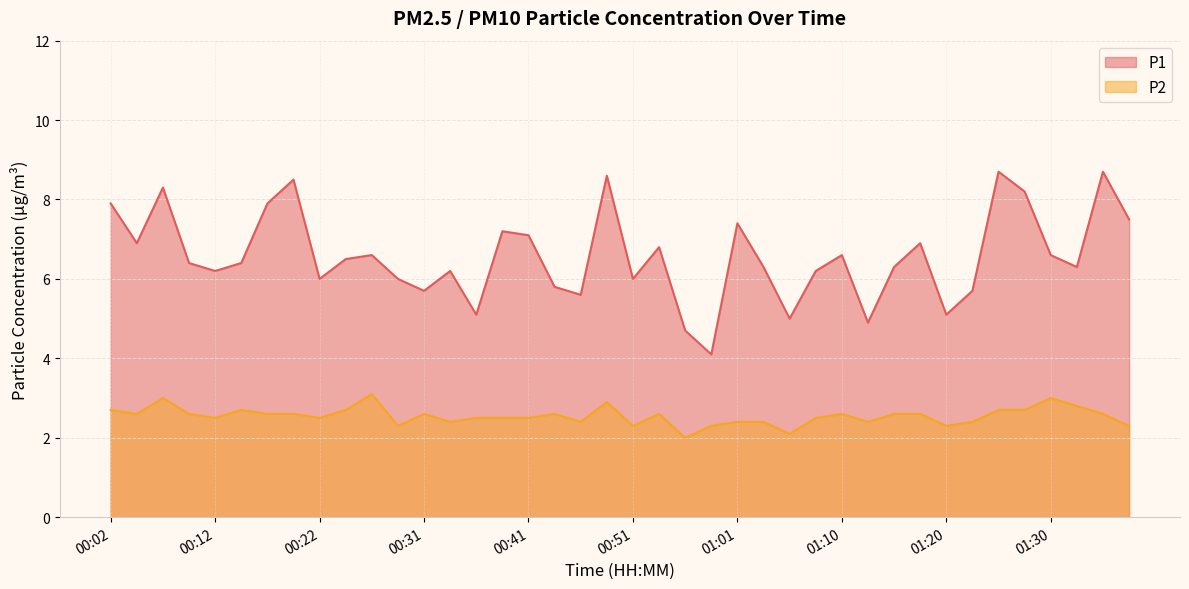

At which category does P2 reach its first local valley?

00:04